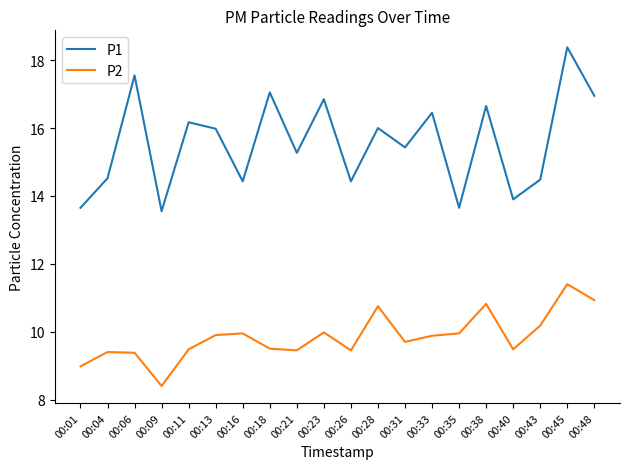

True or false: P1 has more than 1 interior local peaks.

True